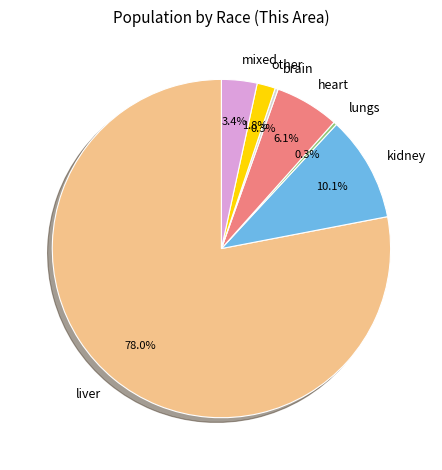

Is there any slice that represents more than half of the pie?

Yes